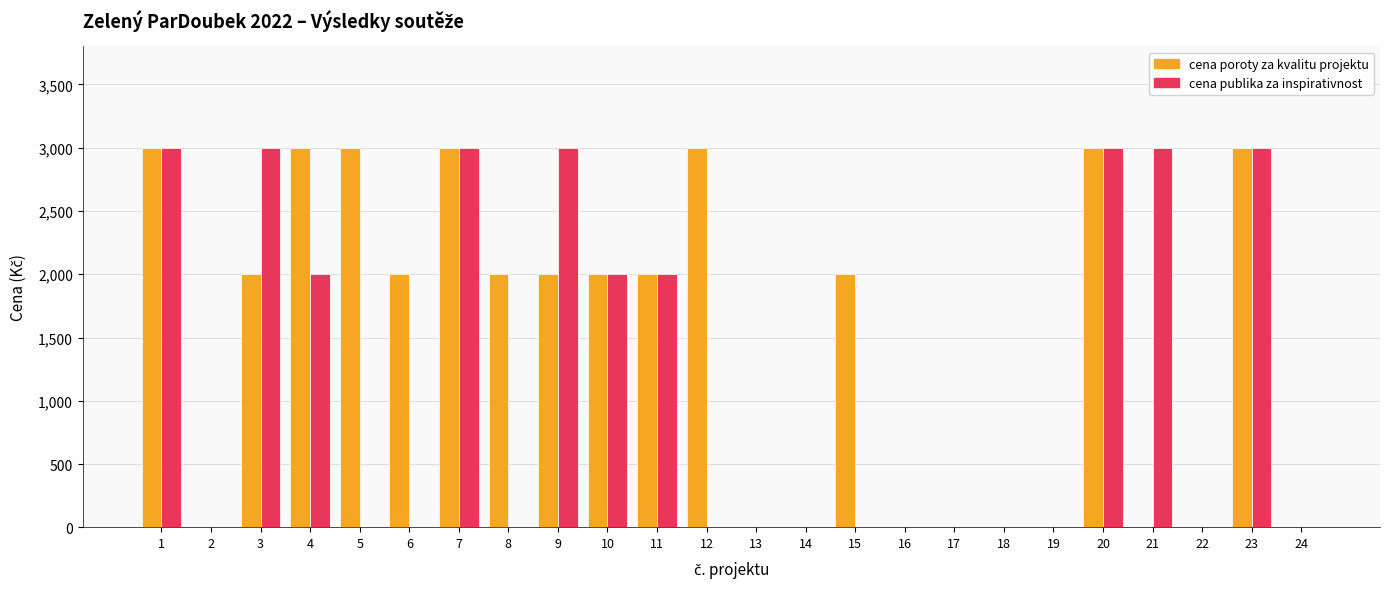

The value of cena poroty za kvalitu projektu at 22 is 0. True or false?

True